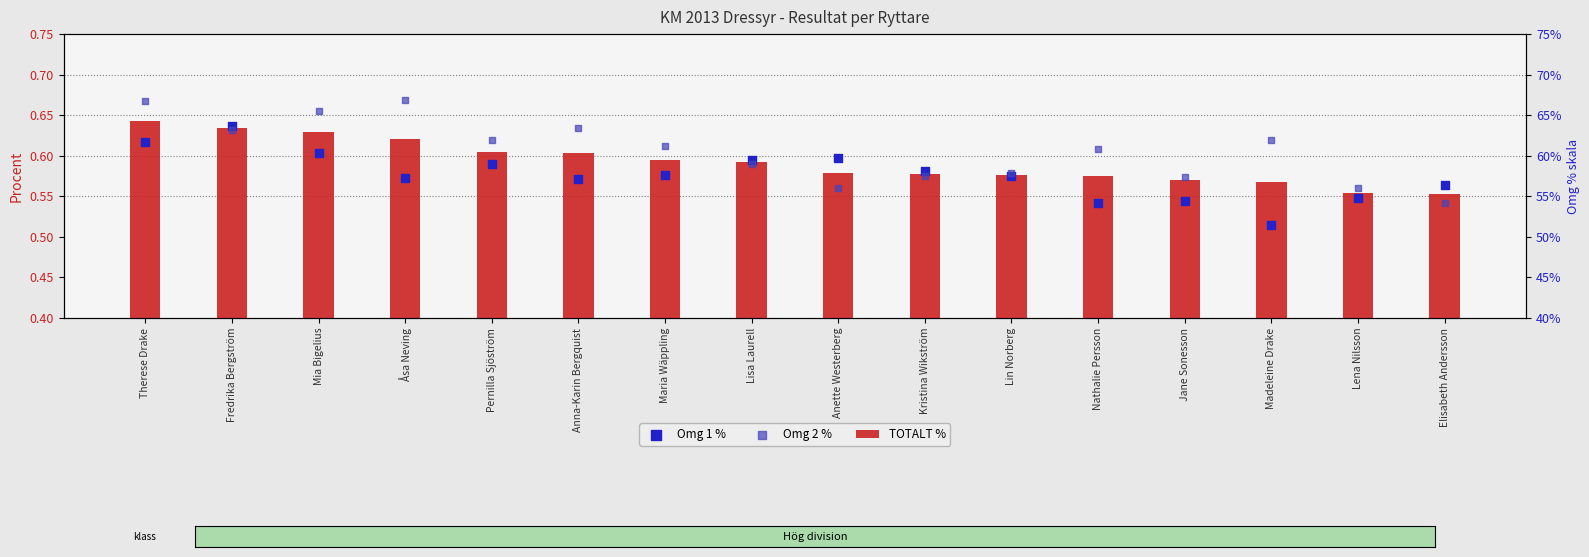

Is the value of Omg 2 % at Anette Westerberg greater than the value of Omg 1 % at Mia Bigelius?

No